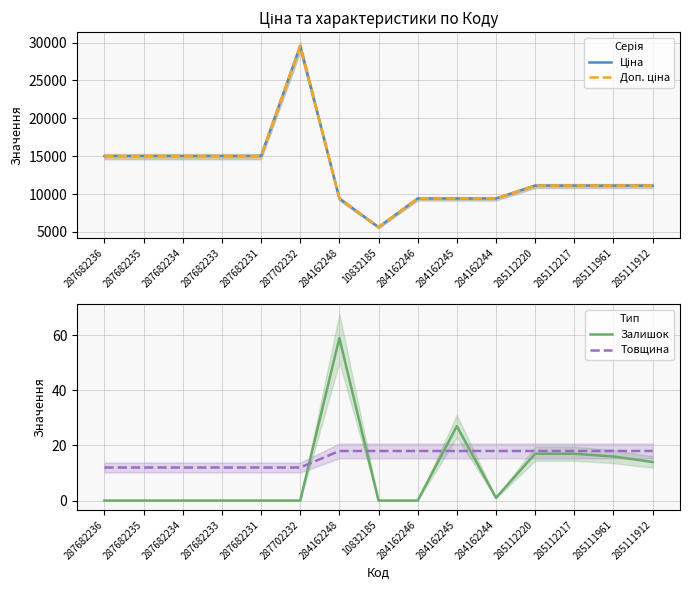

At which category is the sum across all series the highest?

287702232